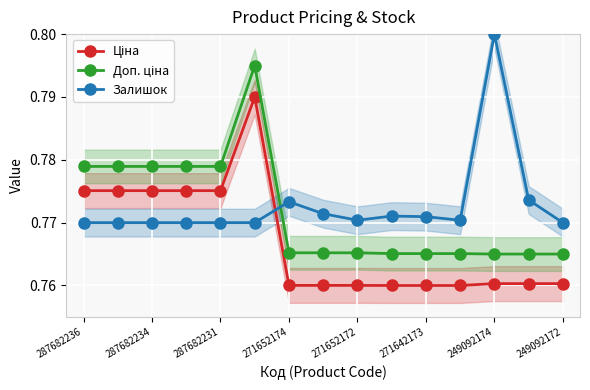

The Залишок series shows 0.2 at 287682236. True or false?

False